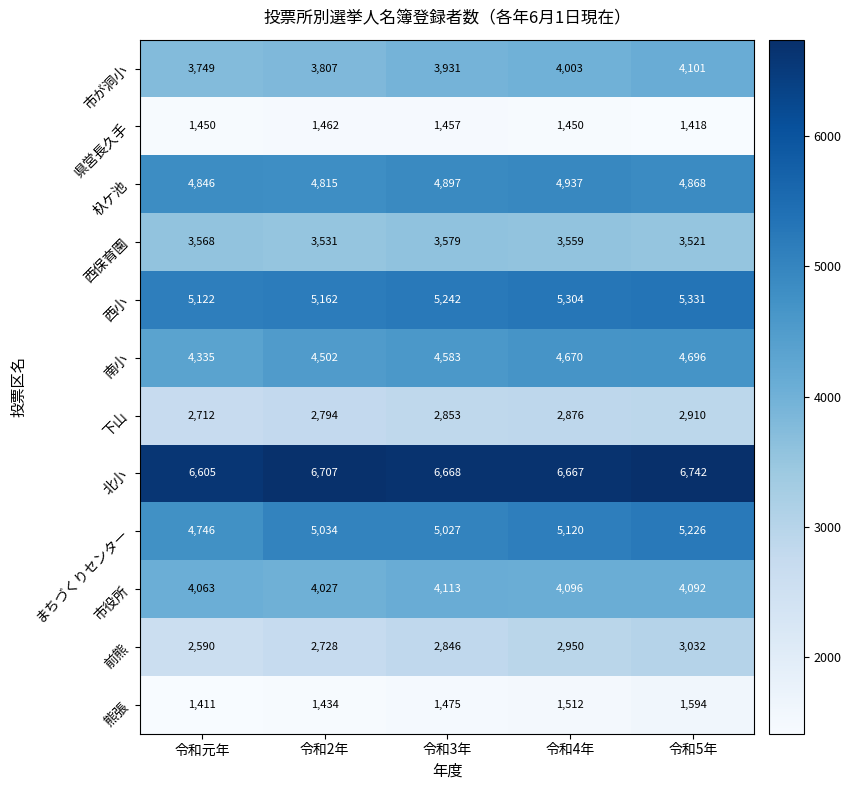

What is the sum of all 杁ケ池 values?

24363